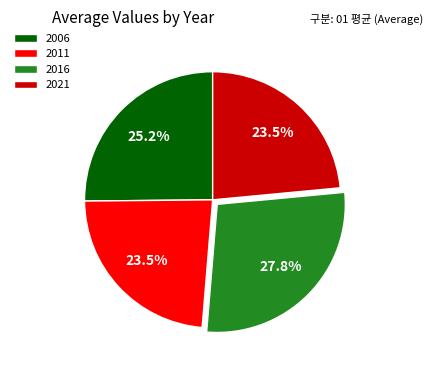

To the nearest percent, what portion does 2006 represent?

25%